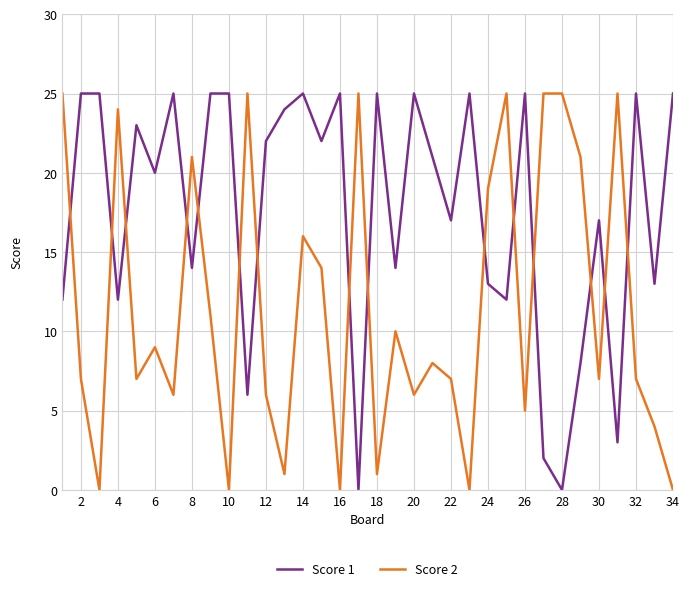

What is the greatest value displayed?

25